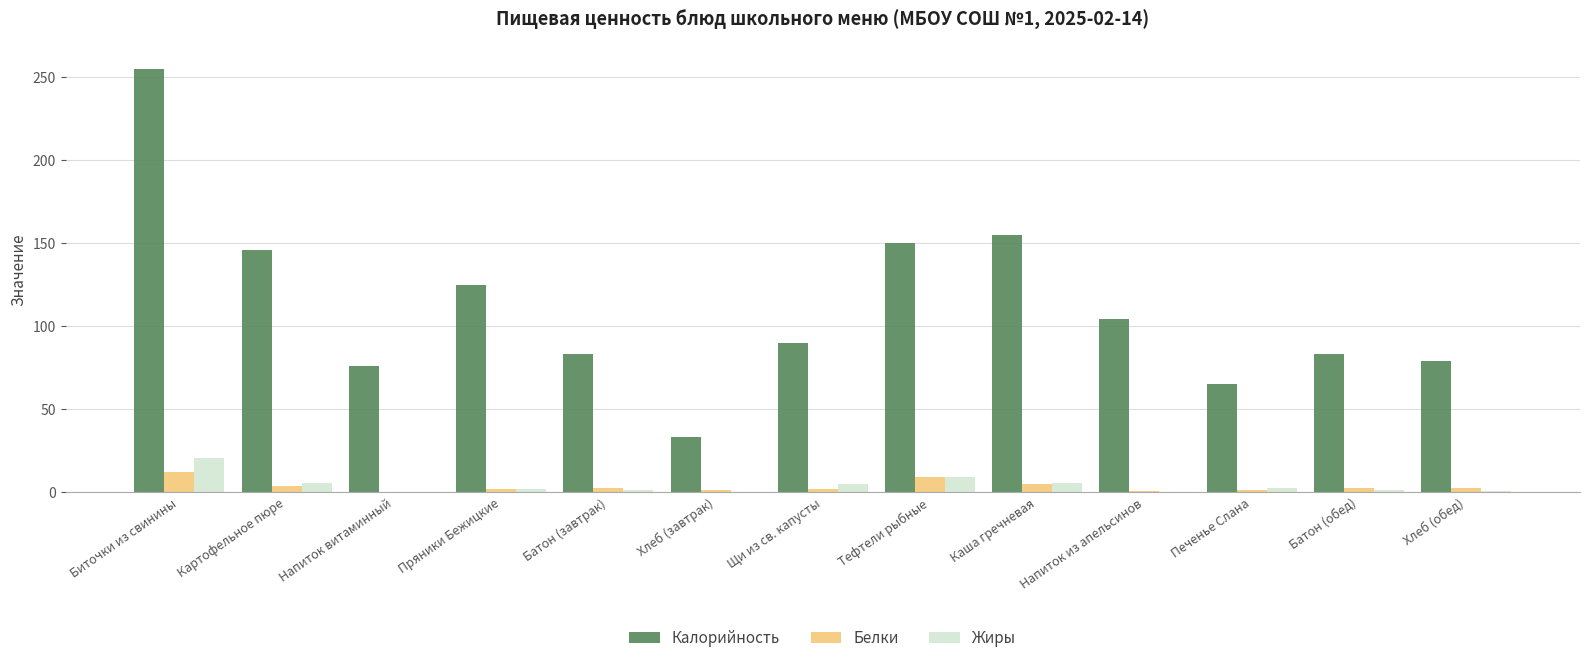

Between Картофельное пюре and Батон (обед), which series saw the biggest shift?

Калорийность